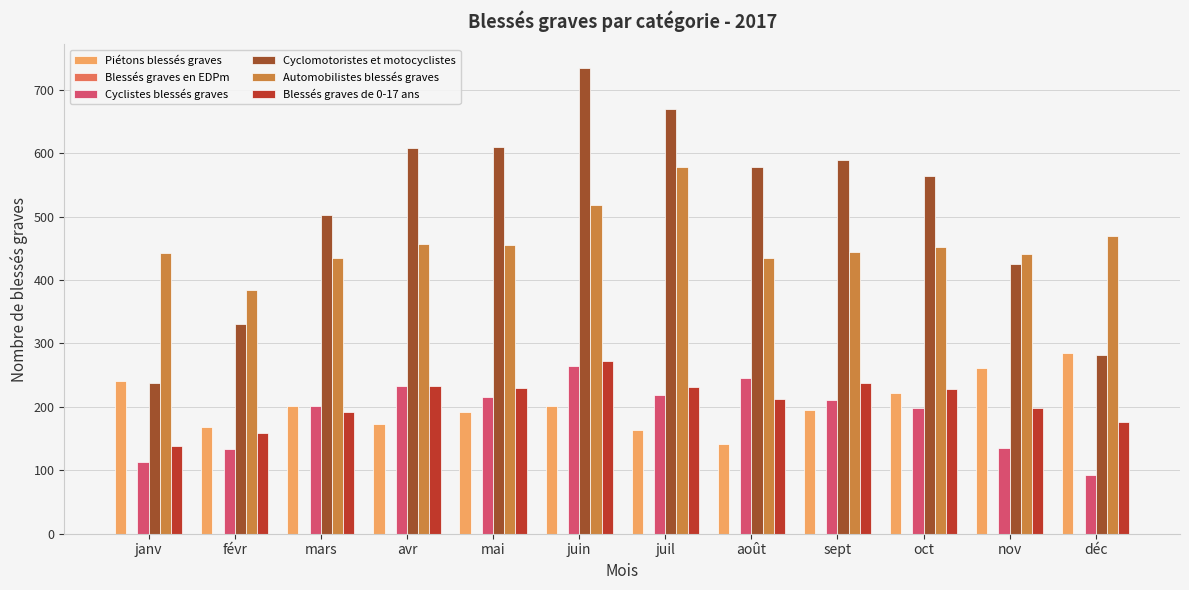

Are the bars grouped side by side (vs. stacked)?

Yes